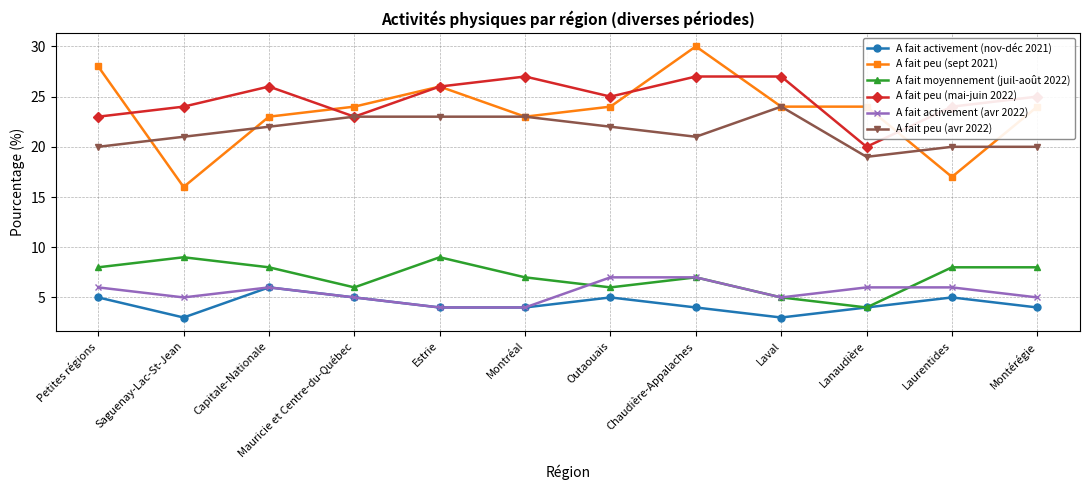

Reading left to right, transcribe all the data shown in this chart.

A fait activement (nov-déc 2021): Petites régions=5	Saguenay-Lac-St-Jean=3	Capitale-Nationale=6	Mauricie et Centre-du-Québec=5	Estrie=4	Montréal=4	Outaouais=5	Chaudière-Appalaches=4	Laval=3	Lanaudière=4	Laurentides=5	Montérégie=4
A fait peu (sept 2021): Petites régions=28	Saguenay-Lac-St-Jean=16	Capitale-Nationale=23	Mauricie et Centre-du-Québec=24	Estrie=26	Montréal=23	Outaouais=24	Chaudière-Appalaches=30	Laval=24	Lanaudière=24	Laurentides=17	Montérégie=24
A fait moyennement (juil-août 2022): Petites régions=8	Saguenay-Lac-St-Jean=9	Capitale-Nationale=8	Mauricie et Centre-du-Québec=6	Estrie=9	Montréal=7	Outaouais=6	Chaudière-Appalaches=7	Laval=5	Lanaudière=4	Laurentides=8	Montérégie=8
A fait peu (mai-juin 2022): Petites régions=23	Saguenay-Lac-St-Jean=24	Capitale-Nationale=26	Mauricie et Centre-du-Québec=23	Estrie=26	Montréal=27	Outaouais=25	Chaudière-Appalaches=27	Laval=27	Lanaudière=20	Laurentides=24	Montérégie=25
A fait activement (avr 2022): Petites régions=6	Saguenay-Lac-St-Jean=5	Capitale-Nationale=6	Mauricie et Centre-du-Québec=5	Estrie=4	Montréal=4	Outaouais=7	Chaudière-Appalaches=7	Laval=5	Lanaudière=6	Laurentides=6	Montérégie=5
A fait peu (avr 2022): Petites régions=20	Saguenay-Lac-St-Jean=21	Capitale-Nationale=22	Mauricie et Centre-du-Québec=23	Estrie=23	Montréal=23	Outaouais=22	Chaudière-Appalaches=21	Laval=24	Lanaudière=19	Laurentides=20	Montérégie=20